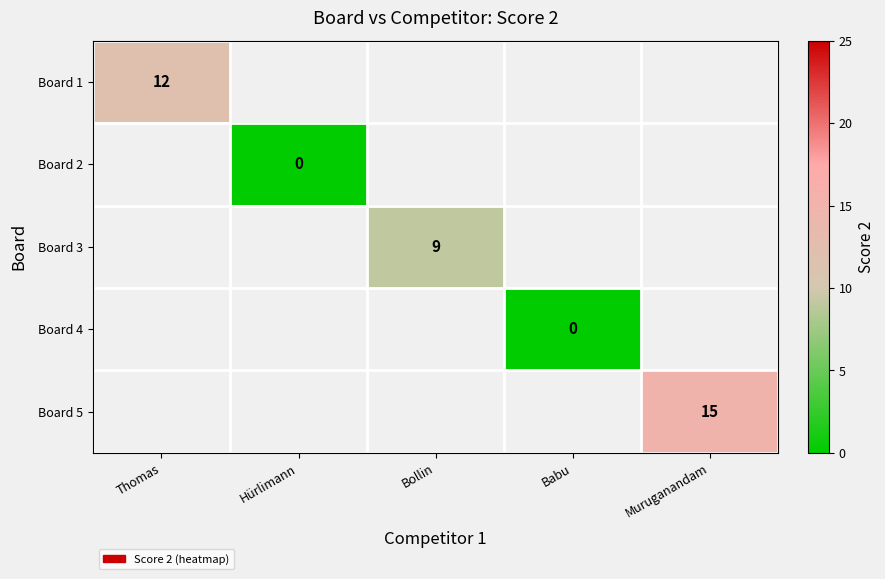

The value of Board 1 at Thomas is 18. True or false?

False